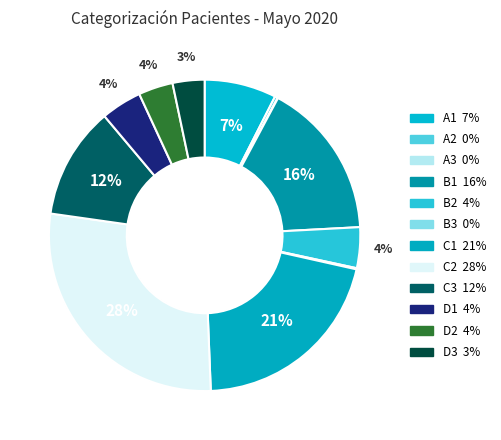

Is there a majority slice in this chart?

No